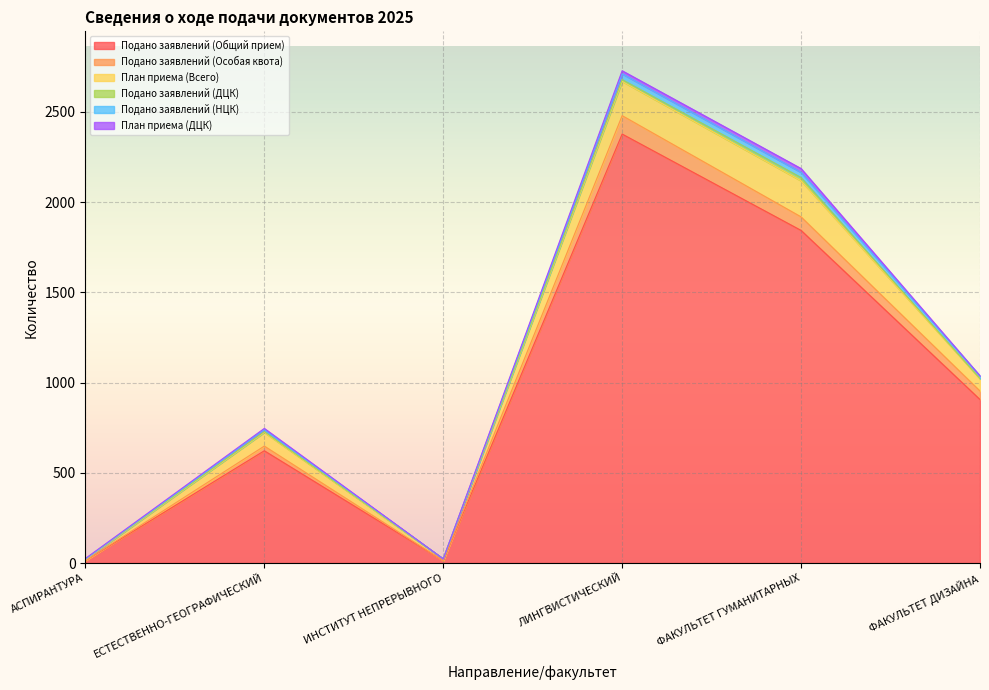

At which label does Подано заявлений (Общий прием) reach its peak?

ЛИНГВИСТИЧЕСКИЙ